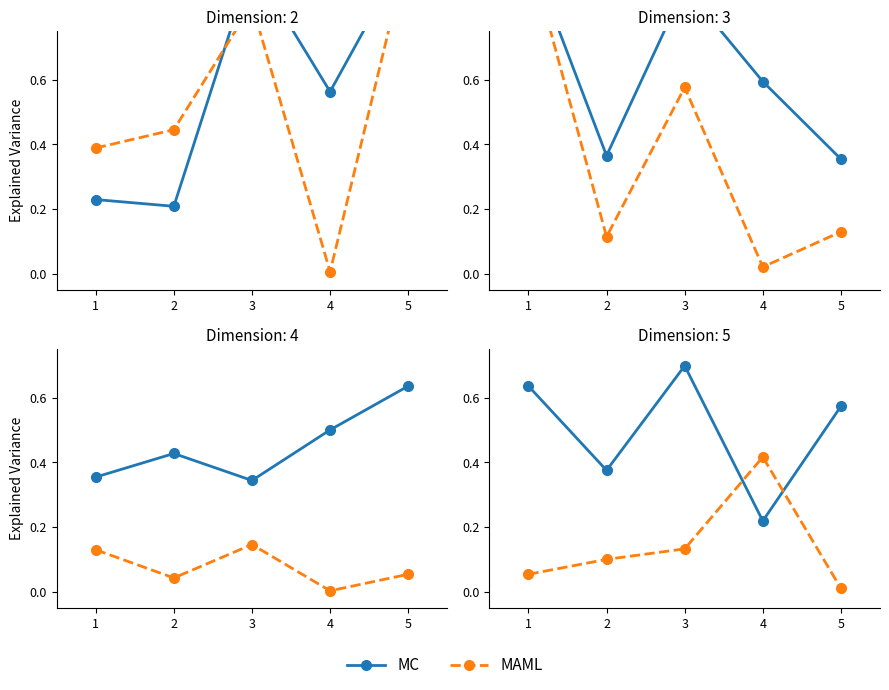

True or false: MC has a value of 0.2 at 5.

False